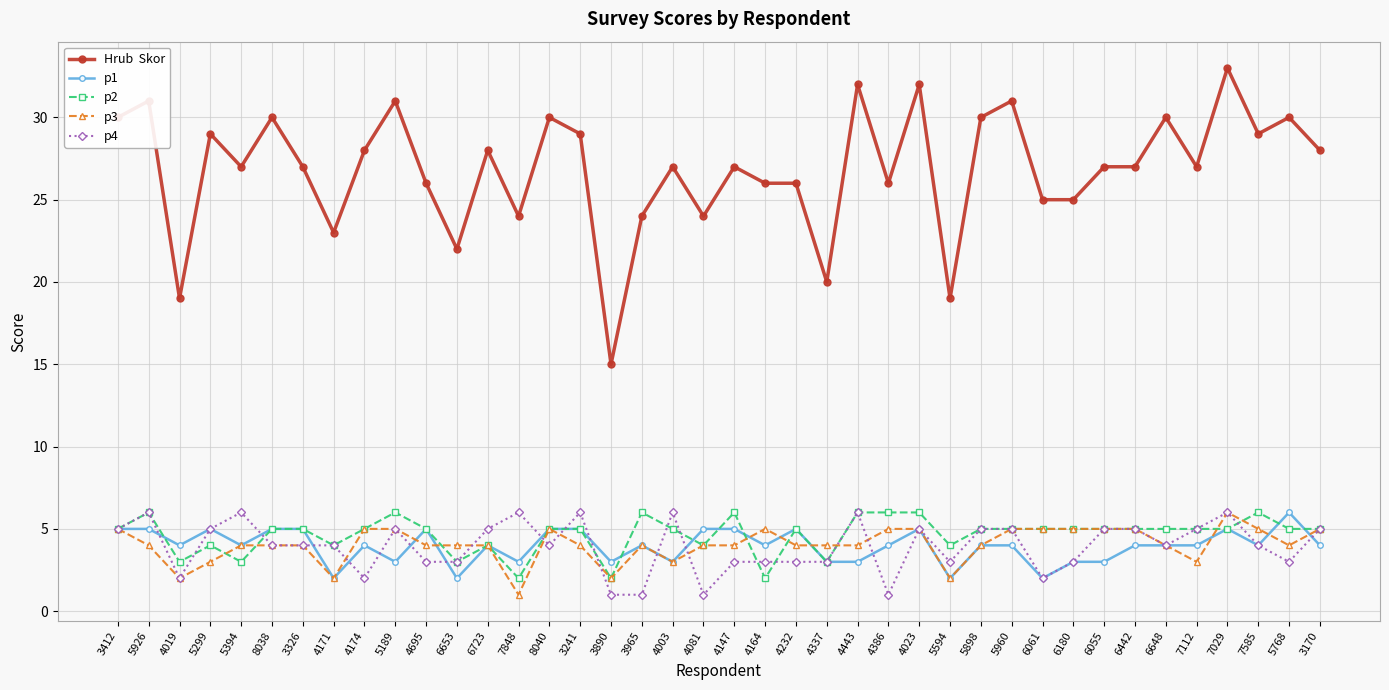

What is the label of the 14th point from the left?

7848